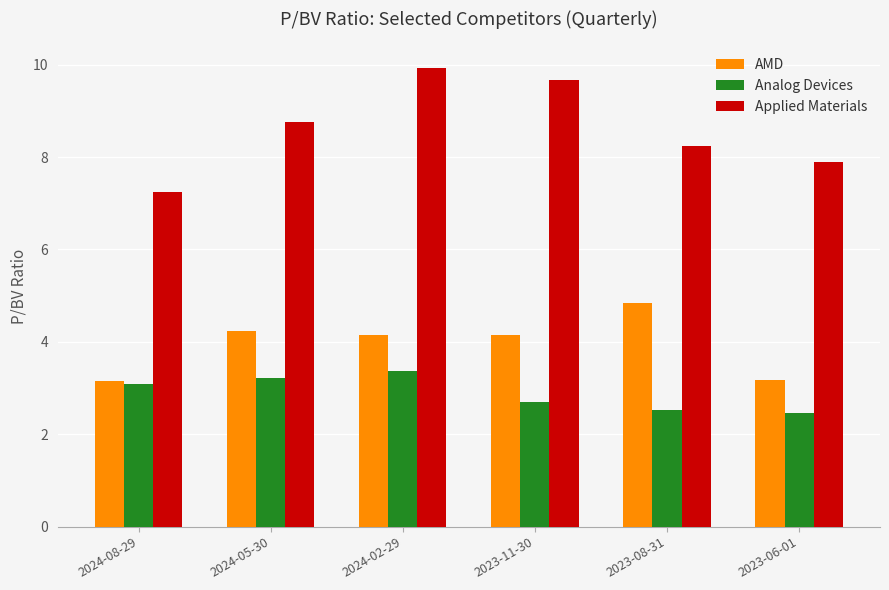

What is the sum of all Analog Devices values?

17.4